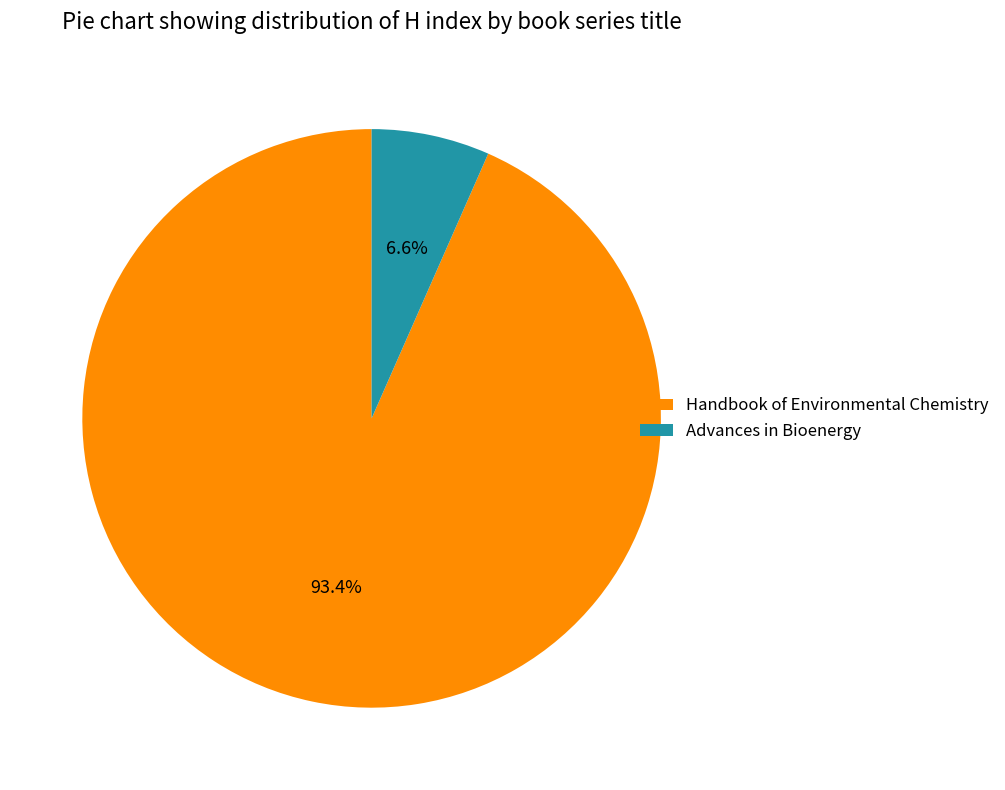

Which category has the biggest portion of the pie?

Handbook of Environmental Chemistry